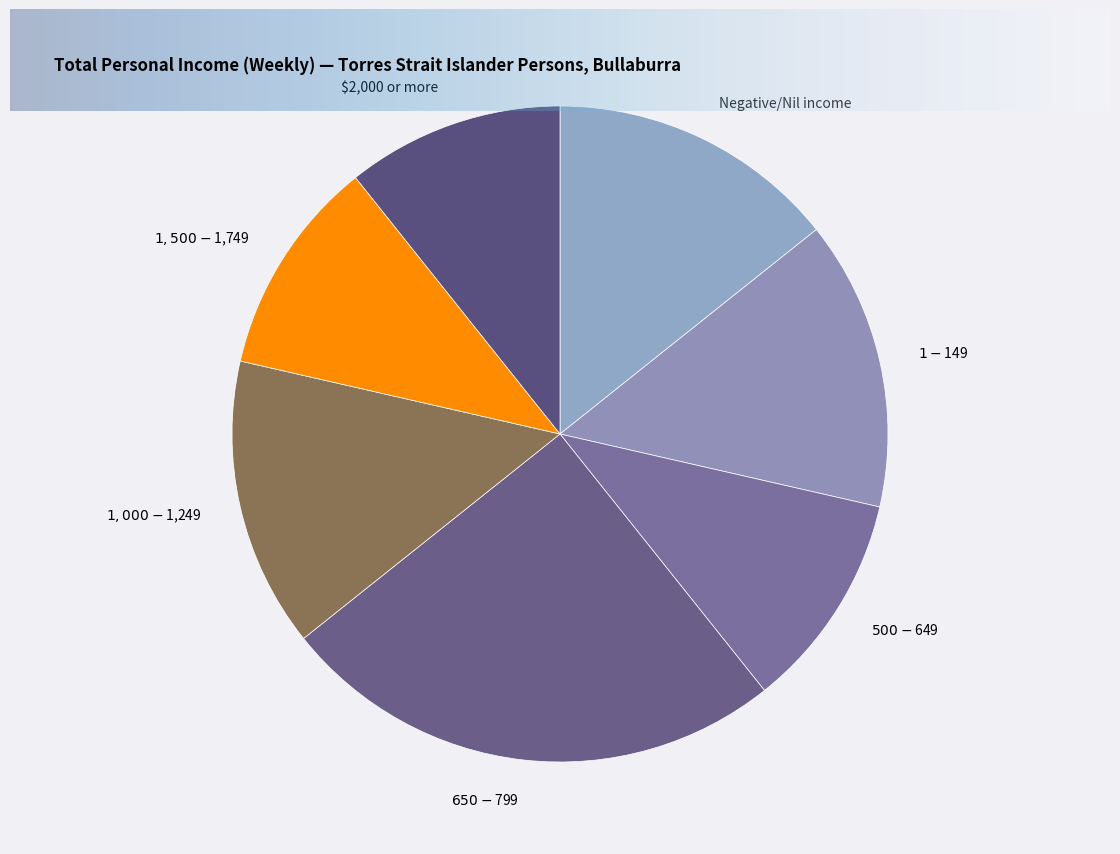

What is the largest slice in the pie chart?

$650-$799